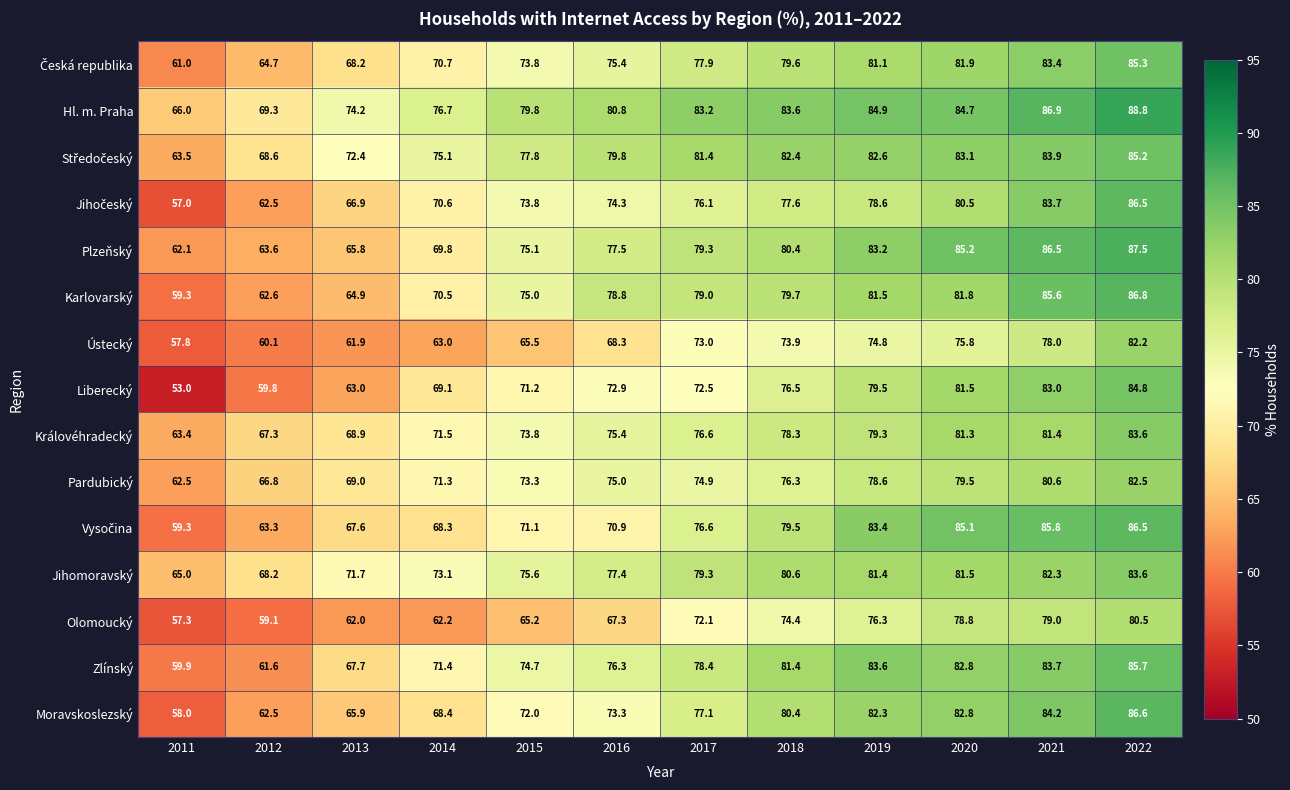

At which category is the sum across all series the highest?

2022